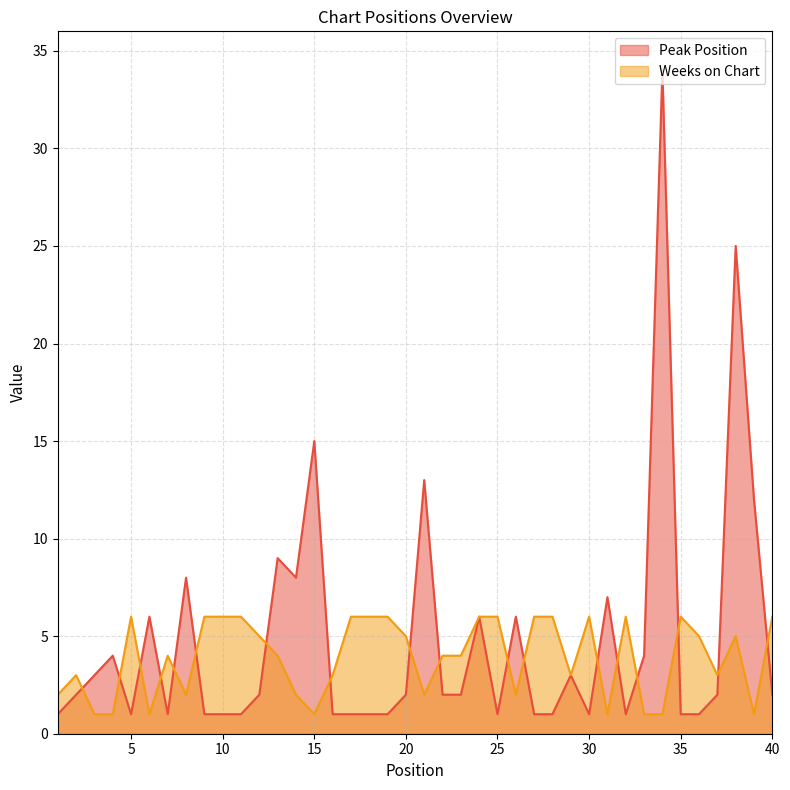

Reading left to right, what are all the values shown in this chart?

Peak Position: 1	2	3	4	1	6	1	8	1	1	1	2	9	8	15	1	1	1	1	2	13	2	2	6	1	6	1	1	3	1	7	1	4	34	1	1	2	25	12	2
Weeks on Chart: 2	3	1	1	6	1	4	2	6	6	6	5	4	2	1	3	6	6	6	5	2	4	4	6	6	2	6	6	3	6	1	6	1	1	6	5	3	5	1	6